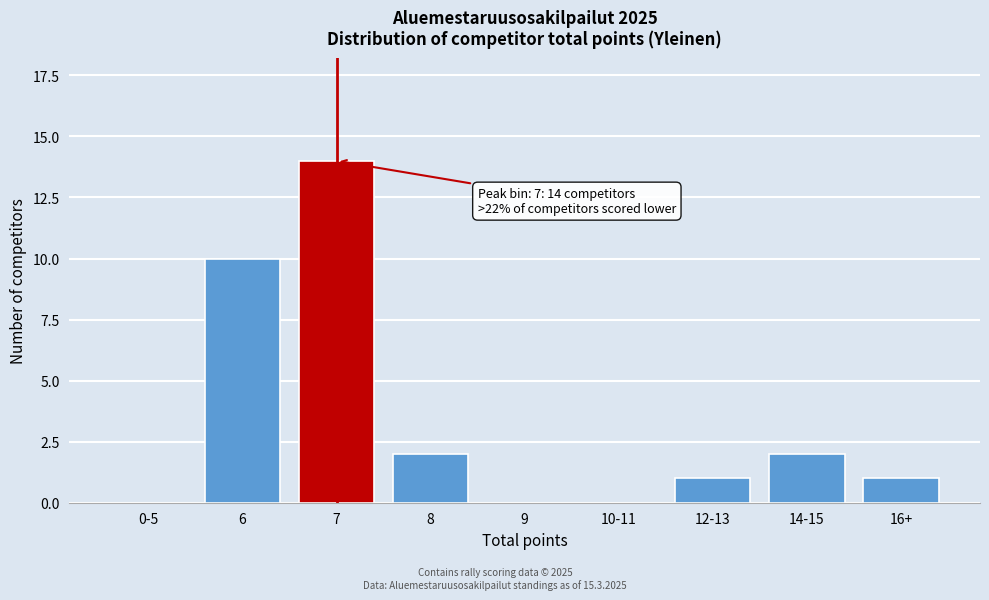

Reading right to left, transcribe all the data shown in this chart.

16+=1	14-15=2	12-13=1	10-11=0	9=0	8=2	7=14	6=10	0-5=0